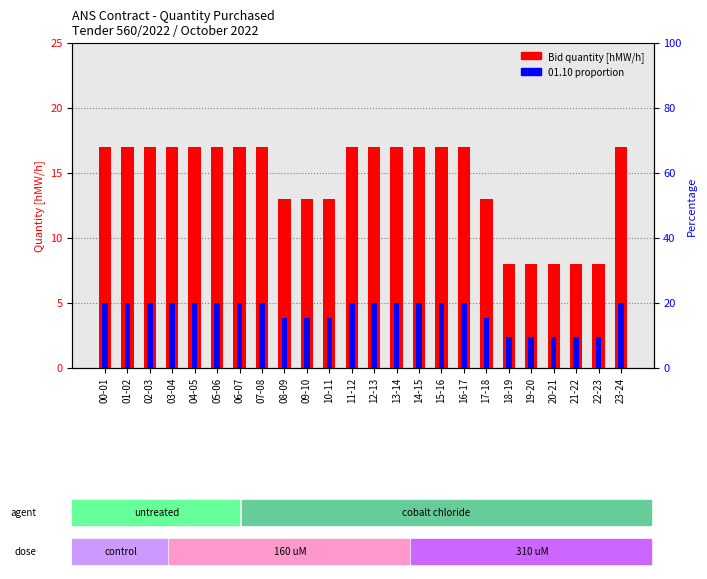

Count the Bid quantity [hMW/h] values in the range 13 to 17.

19